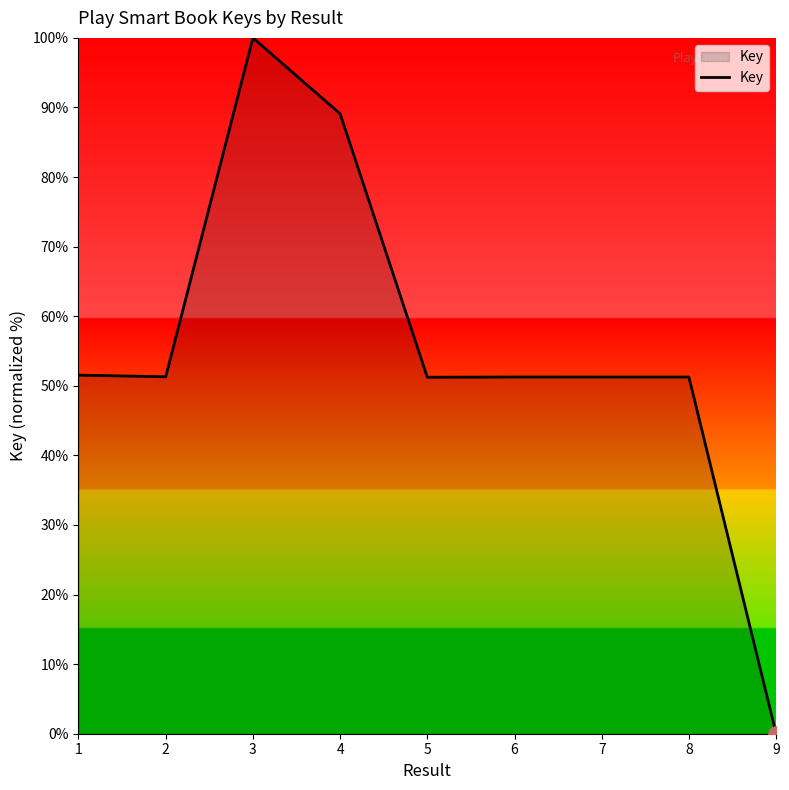

Approximately how many times larger is the value at 1 compared to 2?

1.0